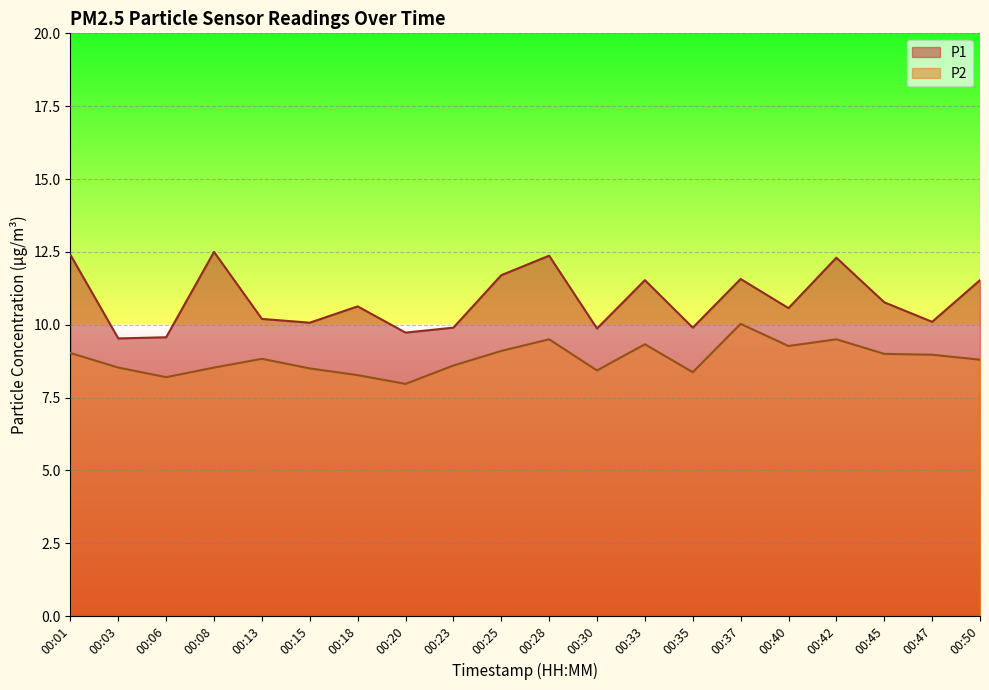

What is the greatest value displayed?

12.5